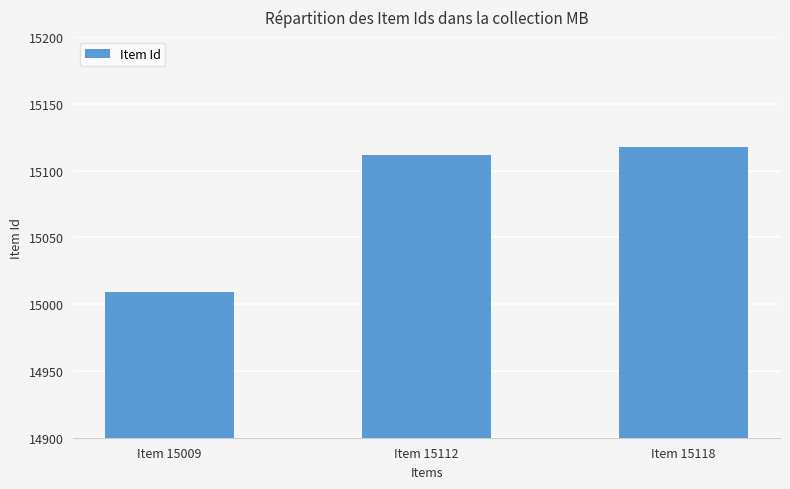

What value does the data have at Item 15118?

15118